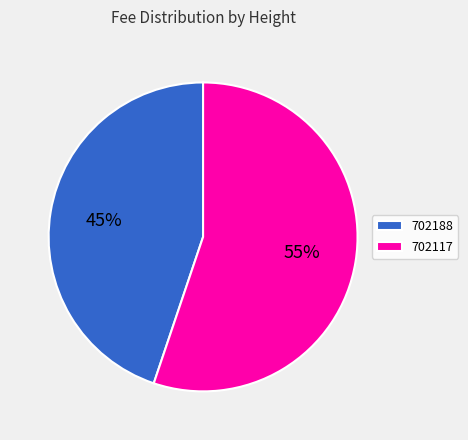

What percentage is the 702117 slice, to the nearest percent?

55%